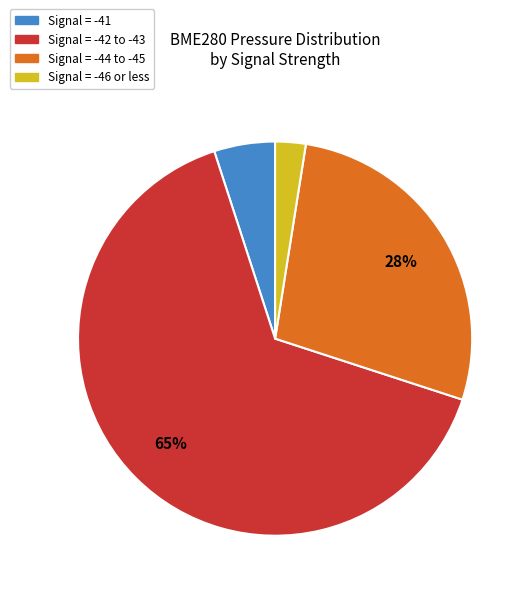

Which slice is the smallest?

Signal = -46 or less